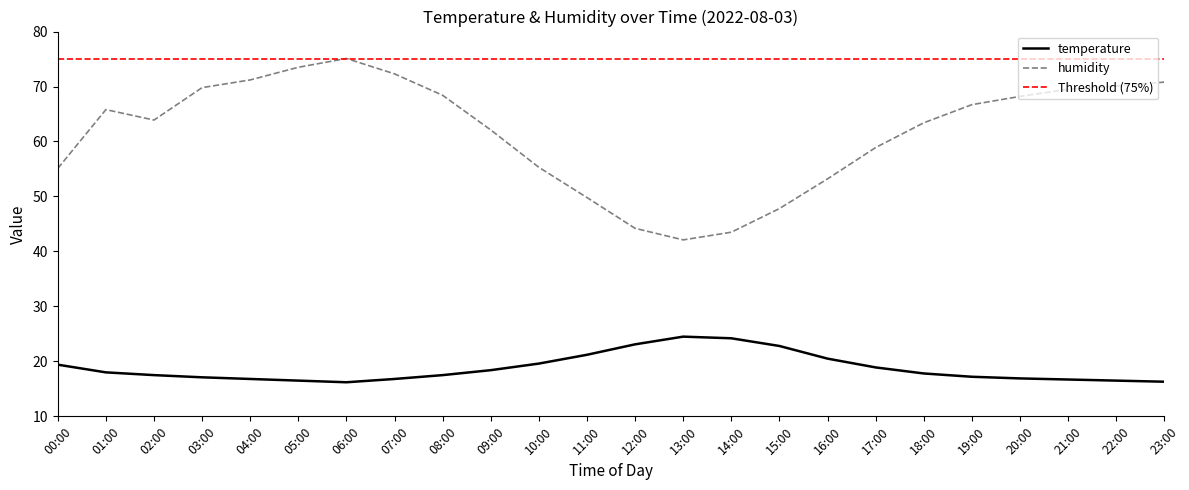

How many categories are shown in the chart?

24